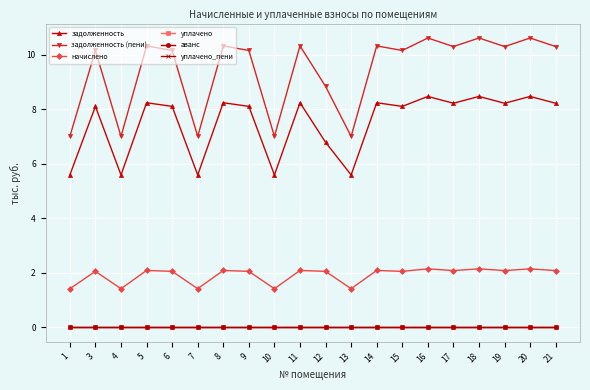

What is the difference between the maximum and minimum values in the задолженность series?

2.9